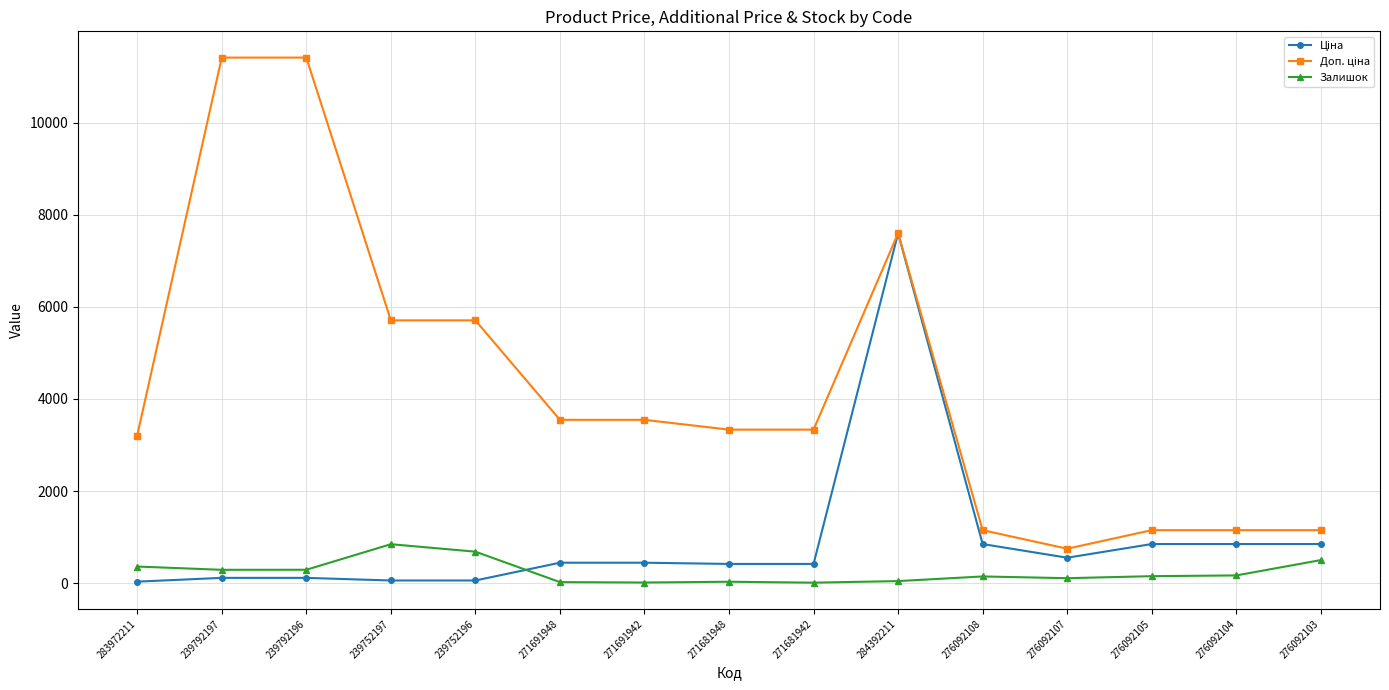

What is the maximum value shown in the chart?

11410.0